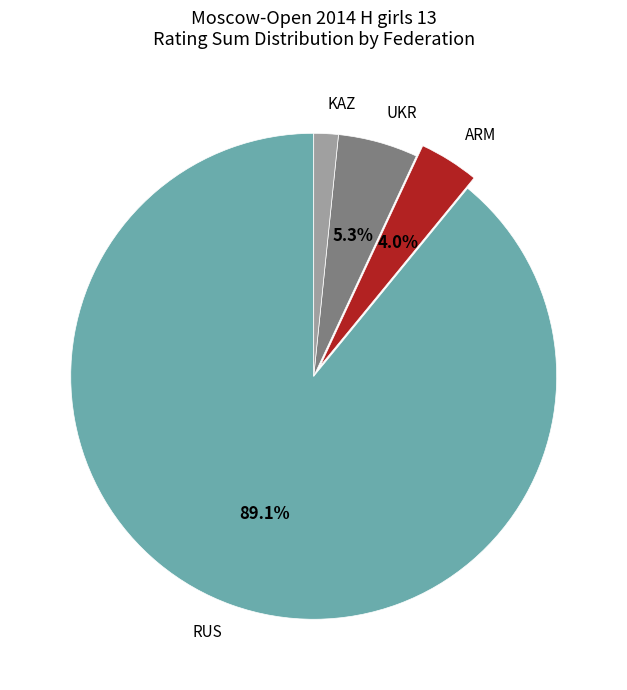

Which slice is the smallest?

KAZ